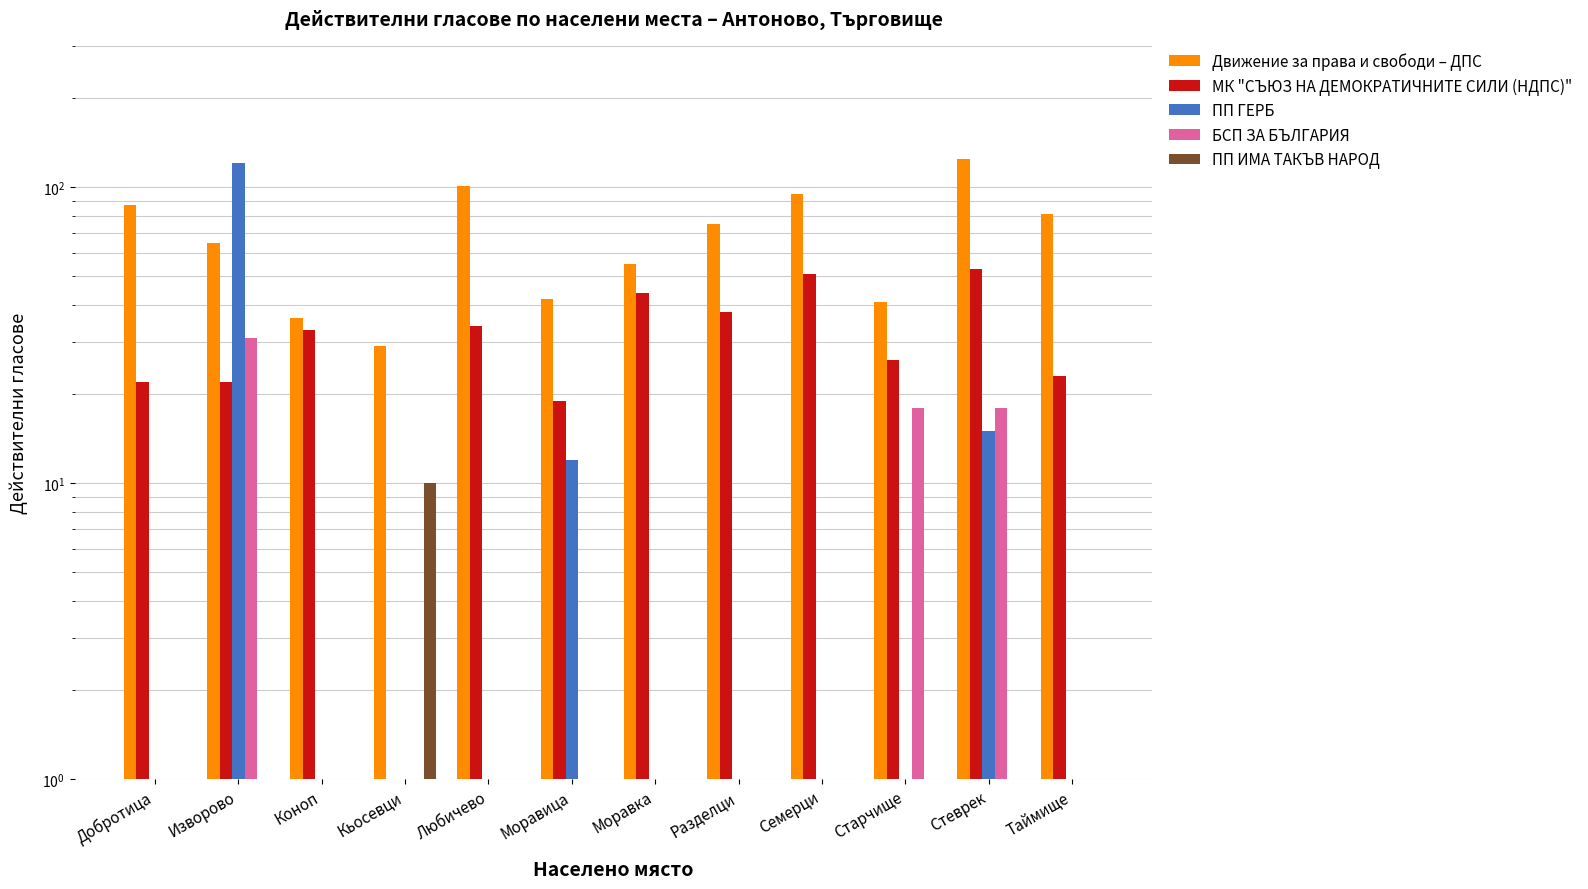

Reading right to left, what are all the values shown in this chart?

Движение за права и свободи – ДПС: Таймище=81	Стеврек=124	Старчище=41	Семерци=95	Разделци=75	Моравка=55	Моравица=42	Любичево=101	Кьосевци=29	Коноп=36	Изворово=65	Добротица=87
МК "СЪЮЗ НА ДЕМОКРАТИЧНИТЕ СИЛИ (НДПС)": Таймище=23	Стеврек=53	Старчище=26	Семерци=51	Разделци=38	Моравка=44	Моравица=19	Любичево=34	Кьосевци=0	Коноп=33	Изворово=22	Добротица=22
ПП ГЕРБ: Таймище=0	Стеврек=15	Старчище=0	Семерци=0	Разделци=0	Моравка=0	Моравица=12	Любичево=0	Кьосевци=0	Коноп=0	Изворово=121	Добротица=0
БСП ЗА БЪЛГАРИЯ: Таймище=0	Стеврек=18	Старчище=18	Семерци=0	Разделци=0	Моравка=0	Моравица=0	Любичево=0	Кьосевци=0	Коноп=0	Изворово=31	Добротица=0
ПП ИМА ТАКЪВ НАРОД: Таймище=0	Стеврек=0	Старчище=0	Семерци=0	Разделци=0	Моравка=0	Моравица=0	Любичево=0	Кьосевци=10	Коноп=0	Изворово=0	Добротица=0